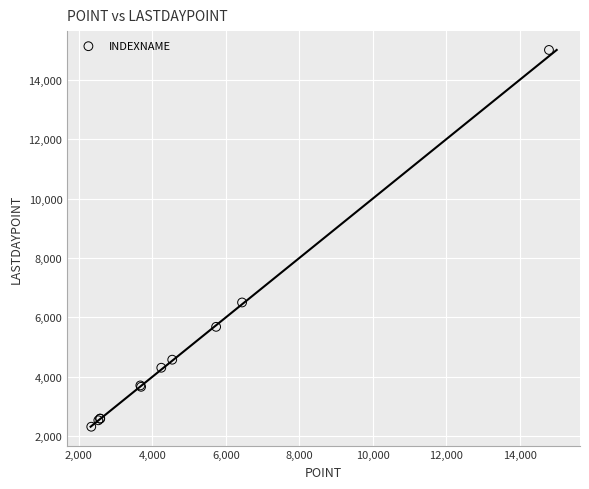

What Y value in the scatter plot is closest to 8664?

6504.5